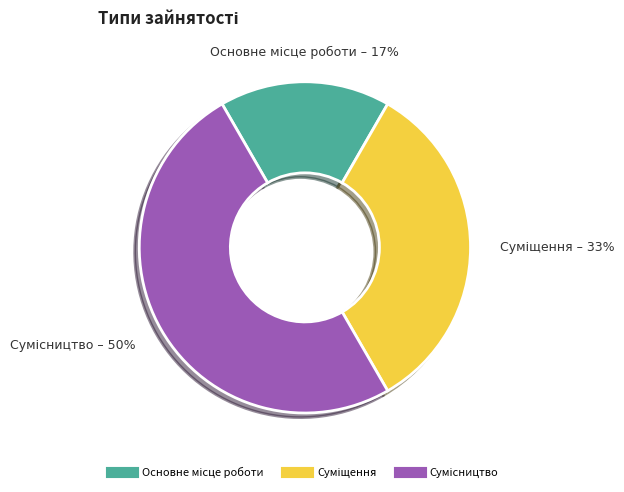

To the nearest percent, what is the difference between the largest and smallest slice percentages?

33%